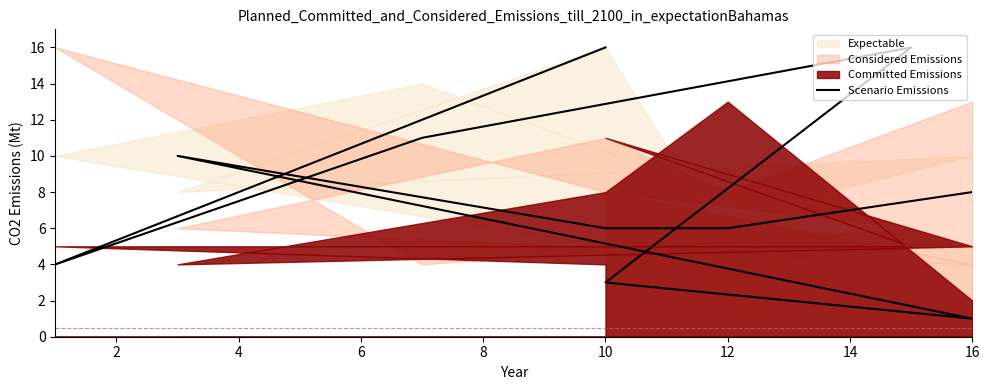

What is the difference between the second highest and second lowest values?

13